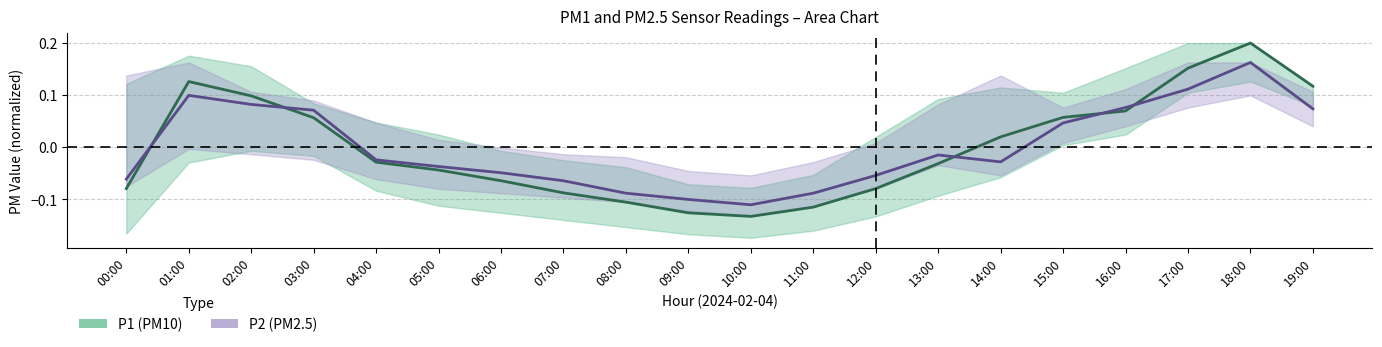

Is the value of P1 at 06:00 greater than the value of P2 at 04:00?

No